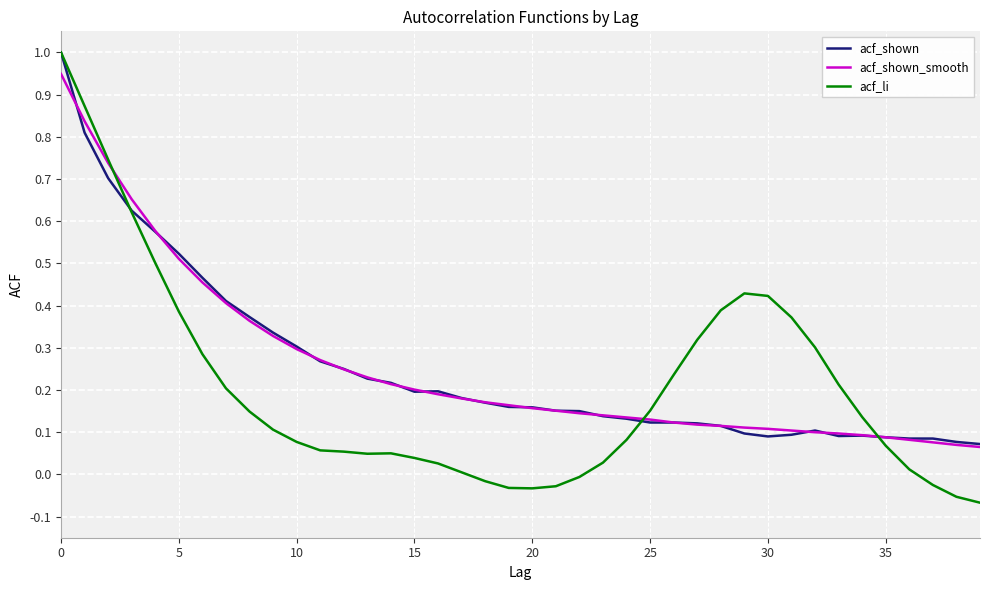

Which series has the widest spread of values?

acf_li